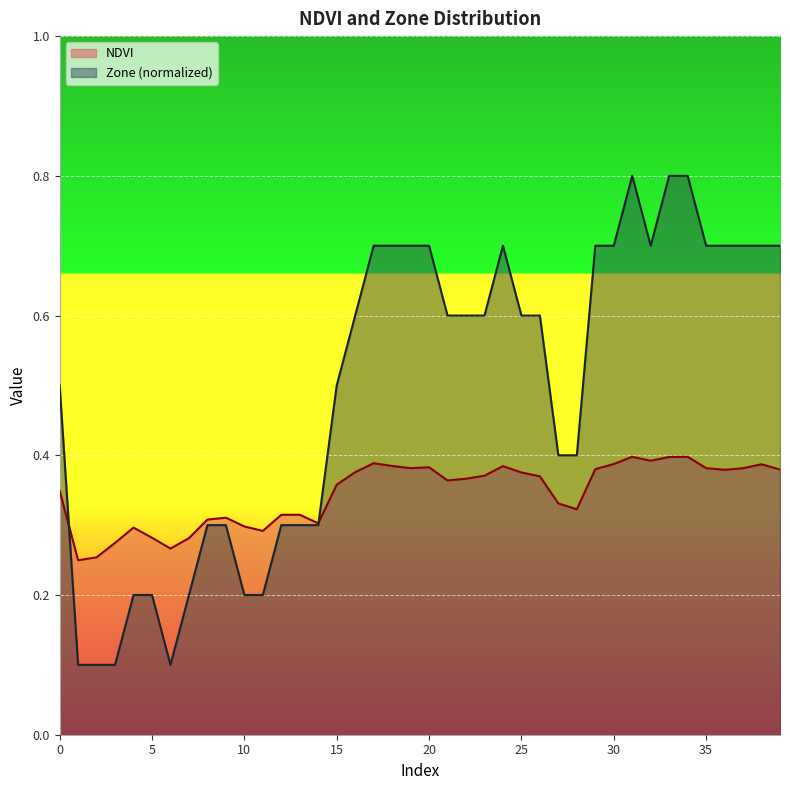

How many times do Zone and NDVI cross each other?

2